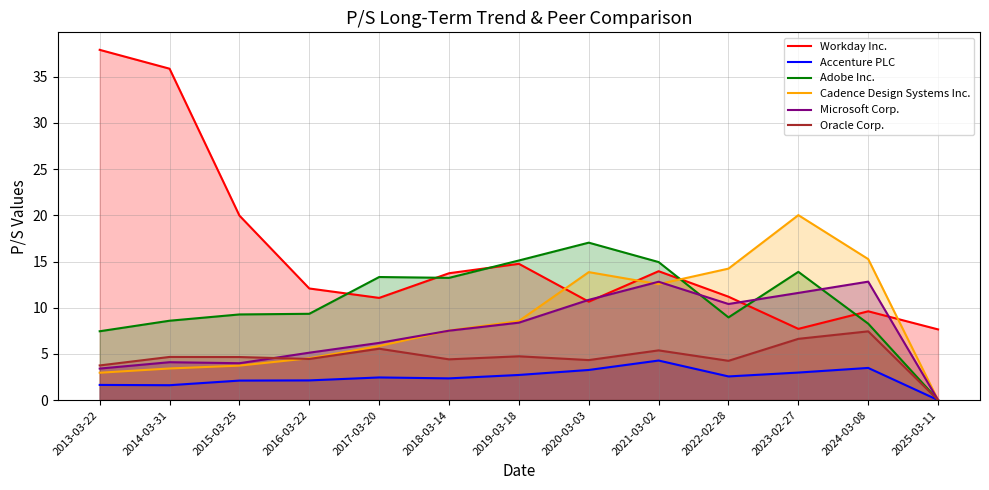

Where is Microsoft Corp. nearest to the value 6?

2017-03-20